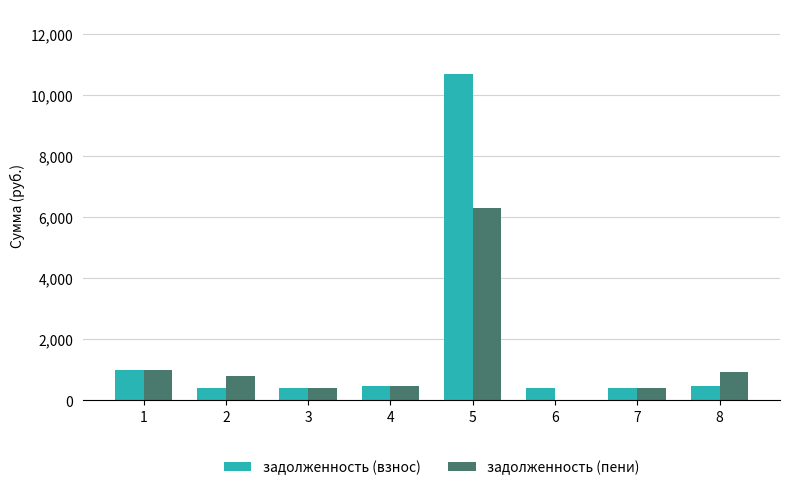

Which series changed the most between 1 and 5?

задолженность (взнос)